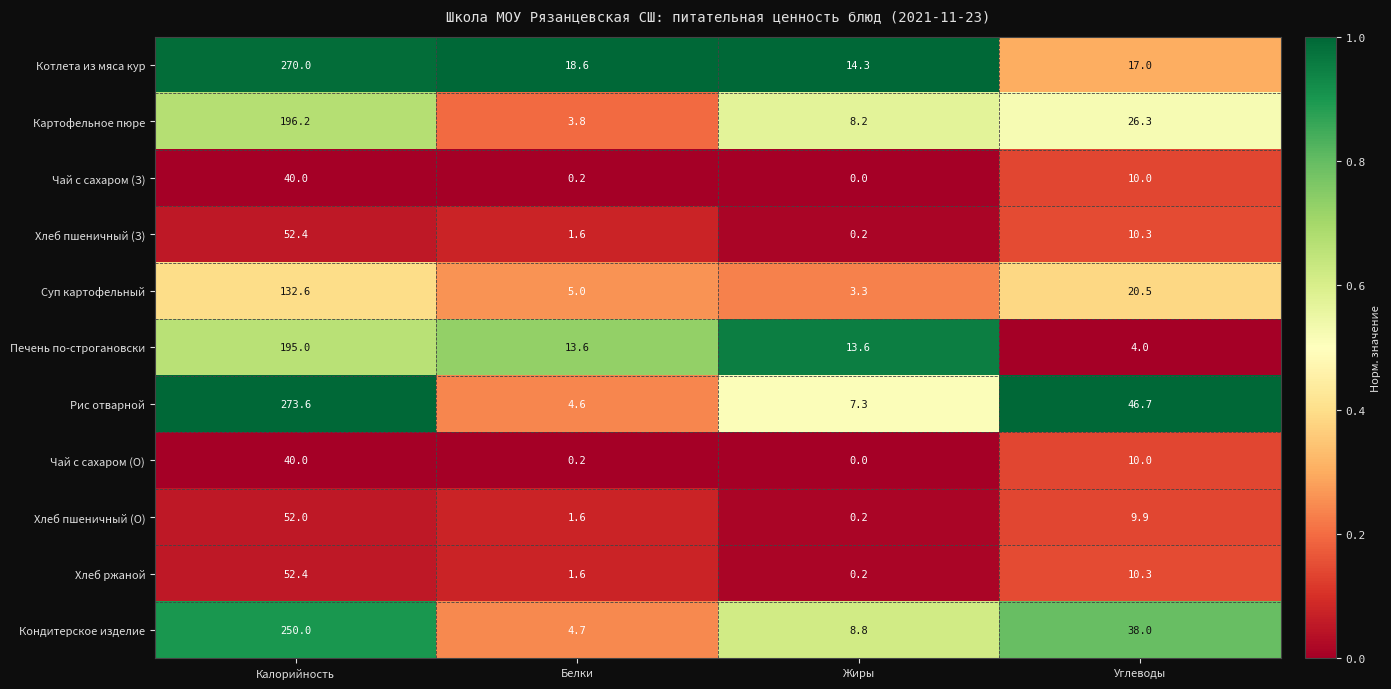

The Кондитерское изделие series shows 394.6 at Калорийность. True or false?

False